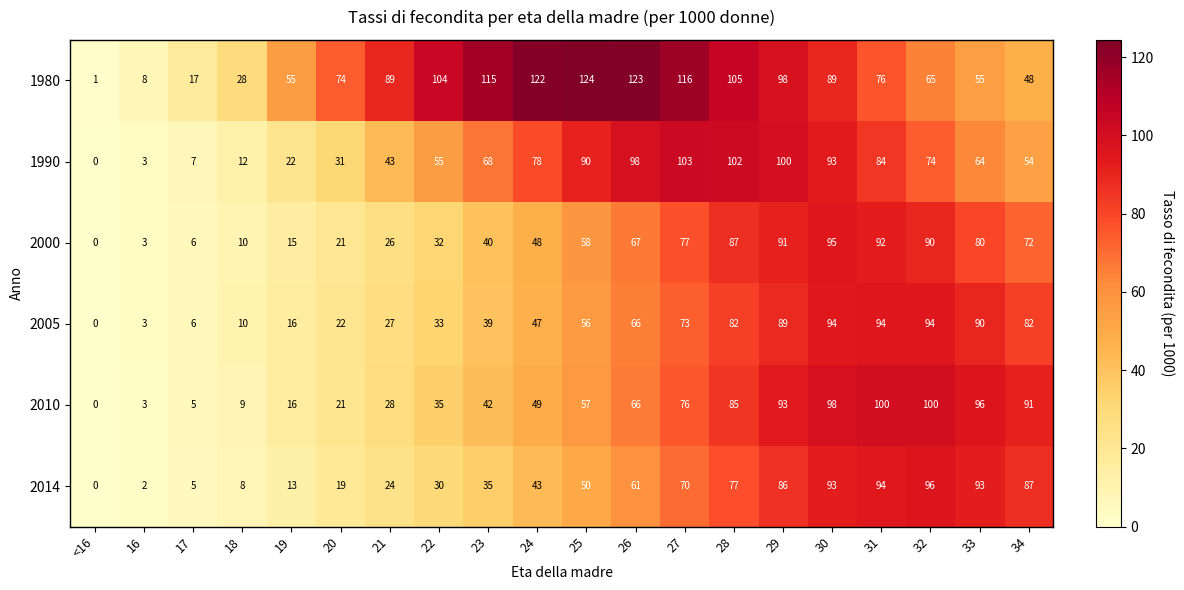

What is the total value across all series at 16?

22